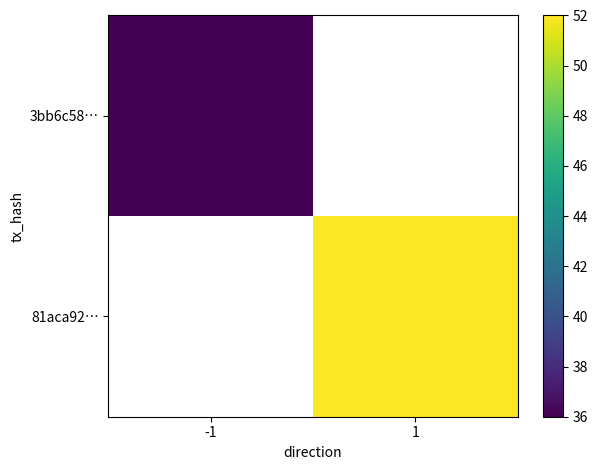

Which series has the widest spread of values?

3bb6c58…